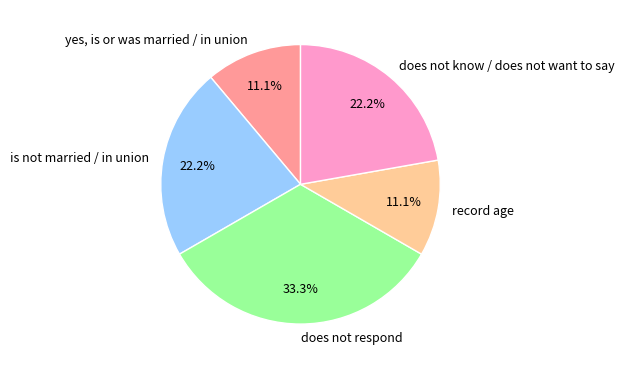

To the nearest percent, what is the combined percentage of yes, is or was married / in union and is not married / in union?

33%